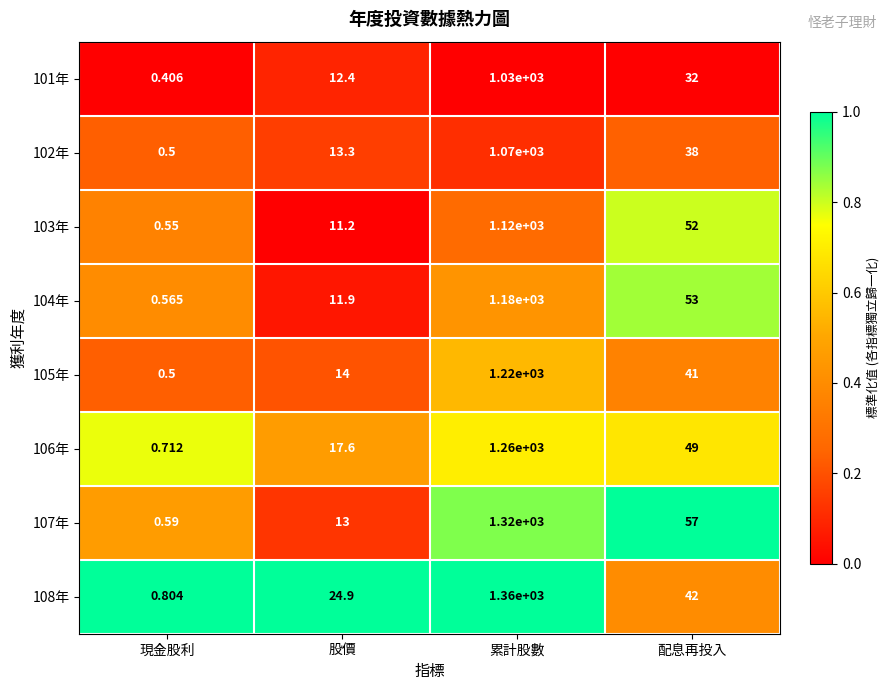

Which series has the widest spread of values?

108年